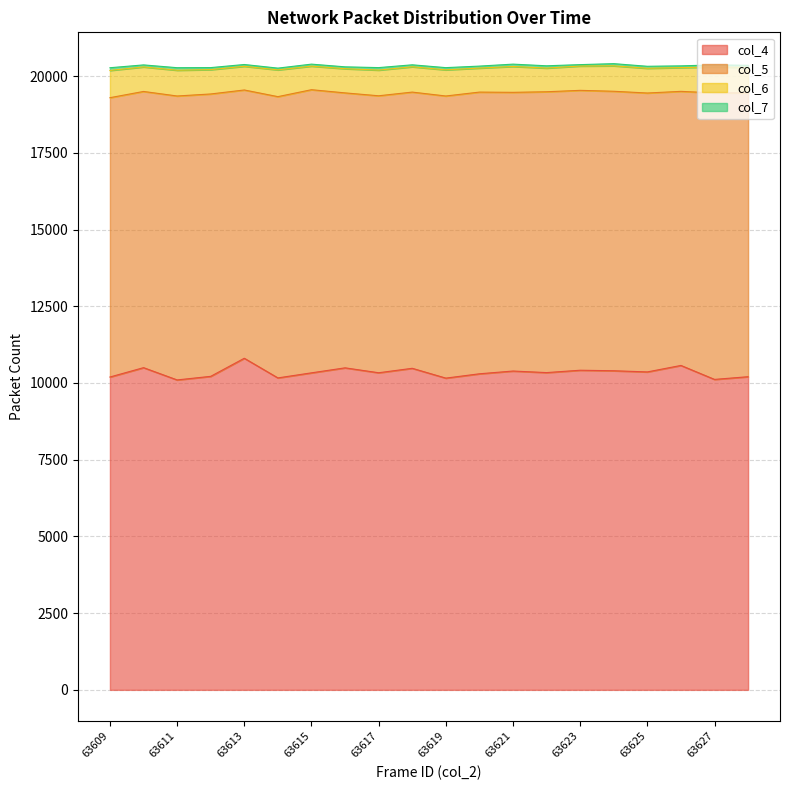

What is the total value across all series at 63612?

20276